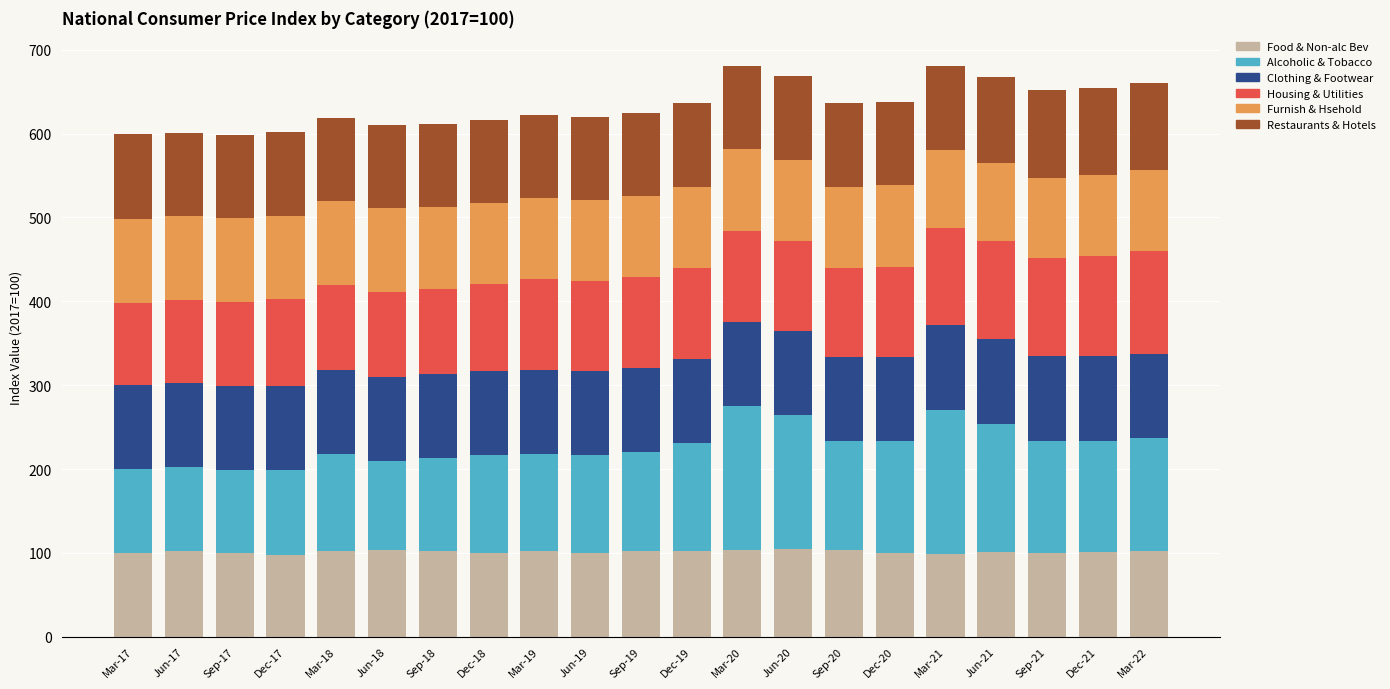

Is it true that Food & Non-alc Bev equals 99.3 at Dec-20?

True